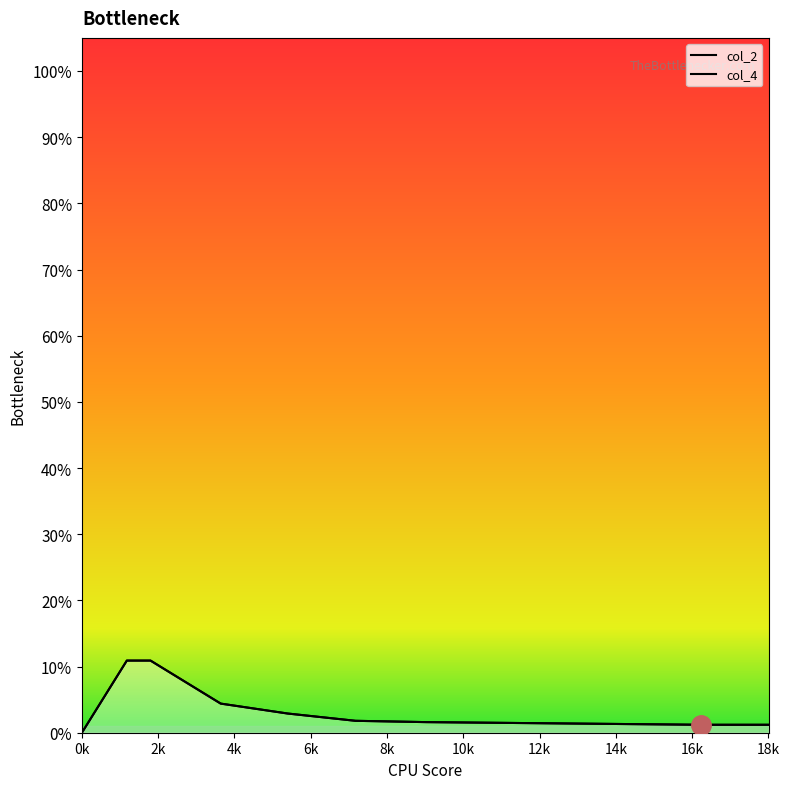

Reading left to right, what are all the values shown in this chart?

col_2: 0.0	0.1	0.1	0.0	0.0	0.0	0.0	0.0	0.0	0.0	0.0	0.0
col_4: 0.0	0.1	0.1	0.0	0.0	0.0	0.0	0.0	0.0	0.0	0.0	0.0